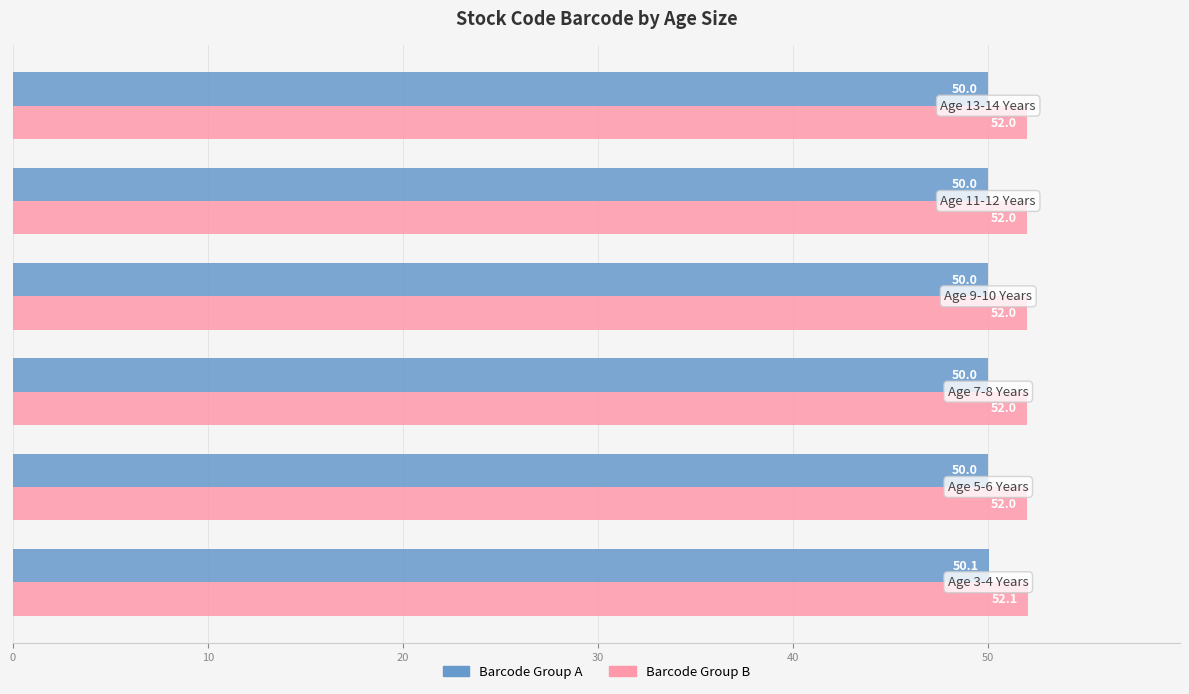

Which series has the largest total across all categories?

Barcode Group B